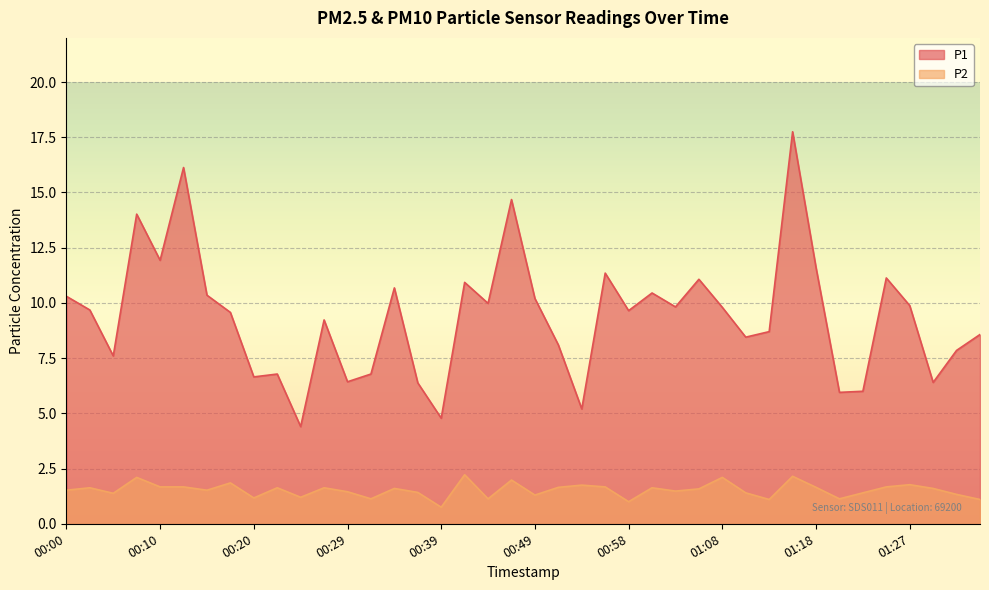

What is the difference between the maximum and second lowest values in the P1 series?

13.0